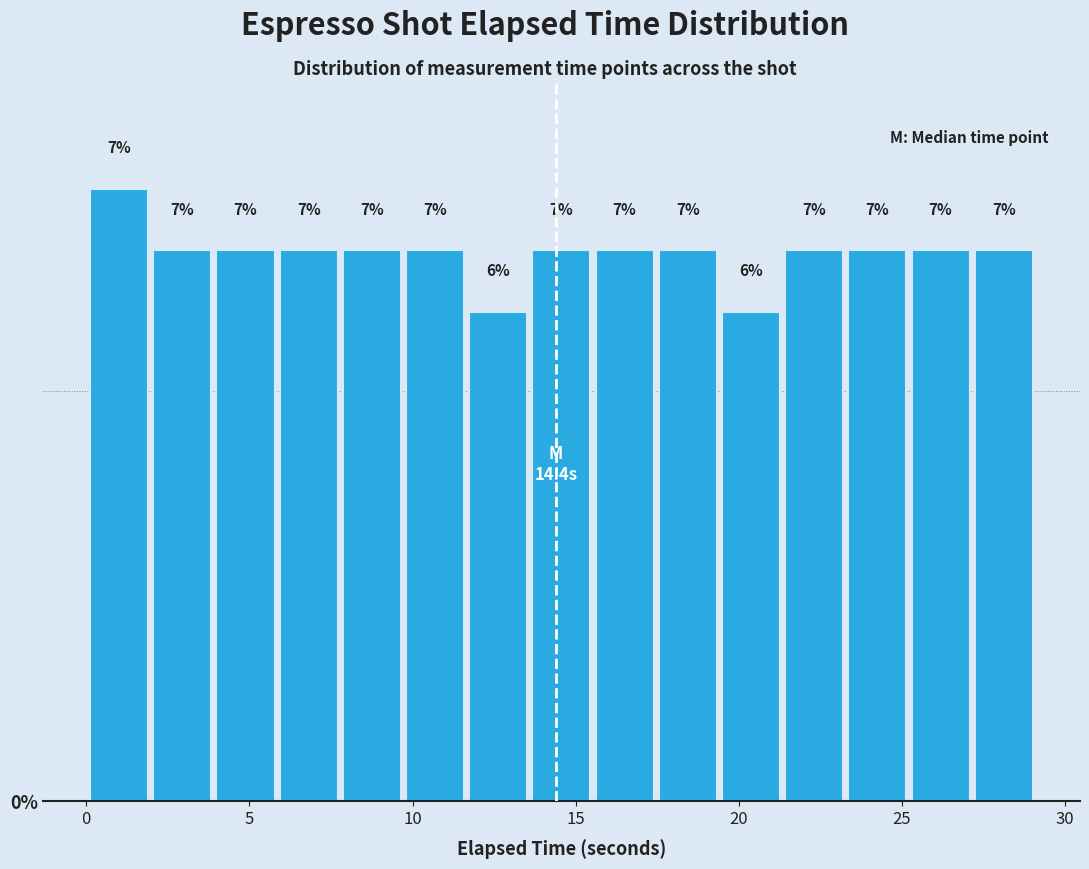

Around what value on the x-axis is the tallest bar? Give the approximate position of its centre, as read against the axis.

1.0